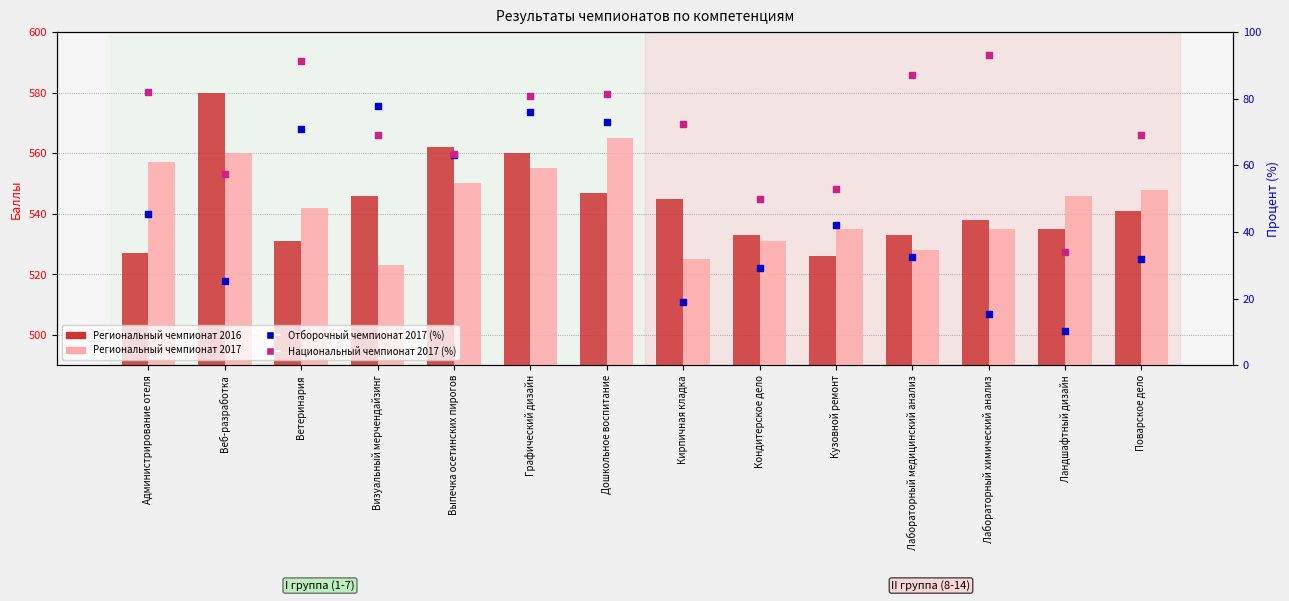

Which series reaches the maximum Y coordinate?

Региональный чемпионат 2016